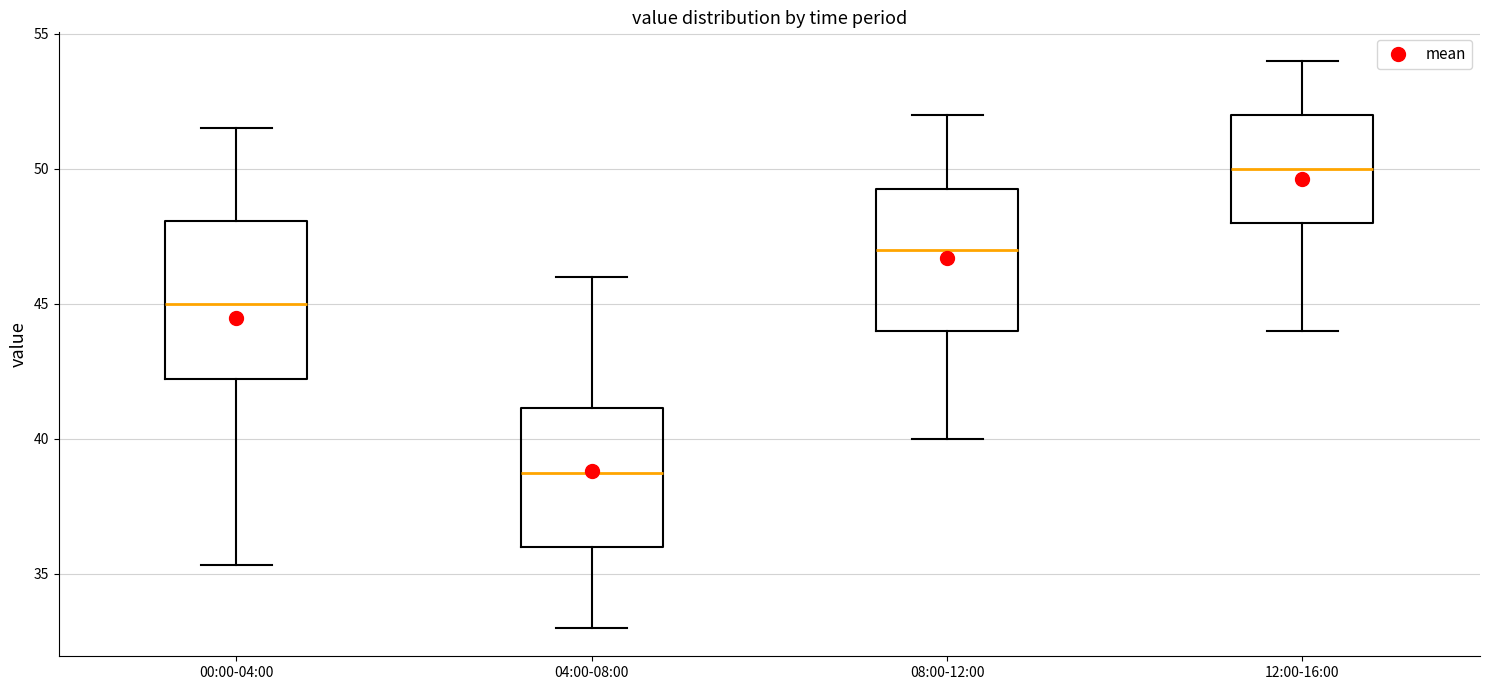

Which box has the lowest median line?

04:00-08:00